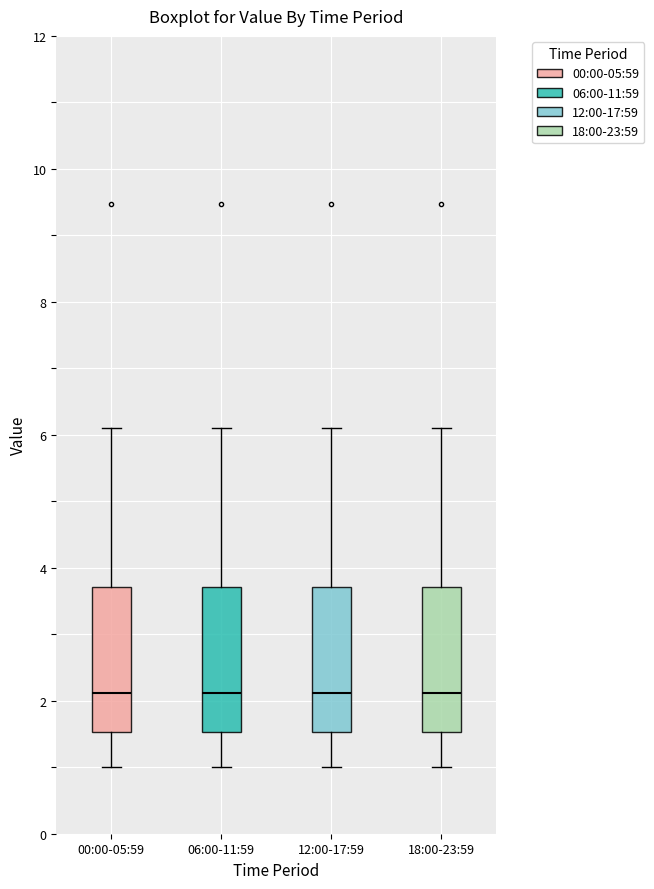

Reading left to right, read every box against the y-axis: the position of its median line, the range the box covers, and the ends of its whiskers. The values are not printed on the chart, so give them approximately, as read against the axis.

00:00-05:59: median 2.2, box 1.6 to 3.8, whiskers 1.0 to 6.2
06:00-11:59: median 2.2, box 1.6 to 3.8, whiskers 1.0 to 6.2
12:00-17:59: median 2.2, box 1.6 to 3.8, whiskers 1.0 to 6.2
18:00-23:59: median 2.2, box 1.6 to 3.8, whiskers 1.0 to 6.2